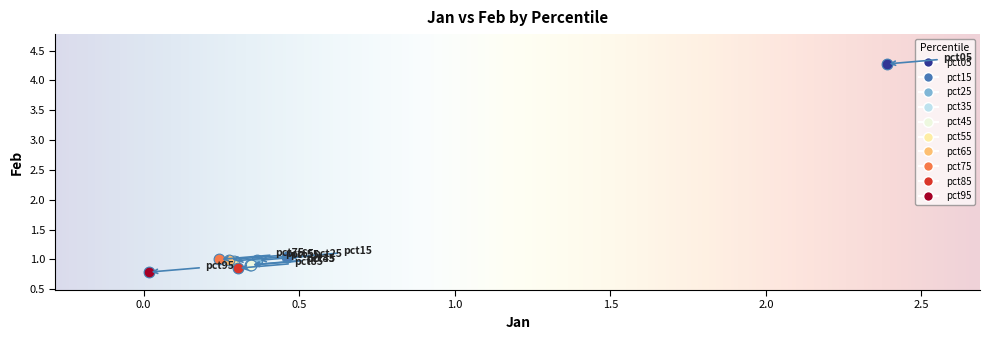

Which series contains the highest Y value?

pct05